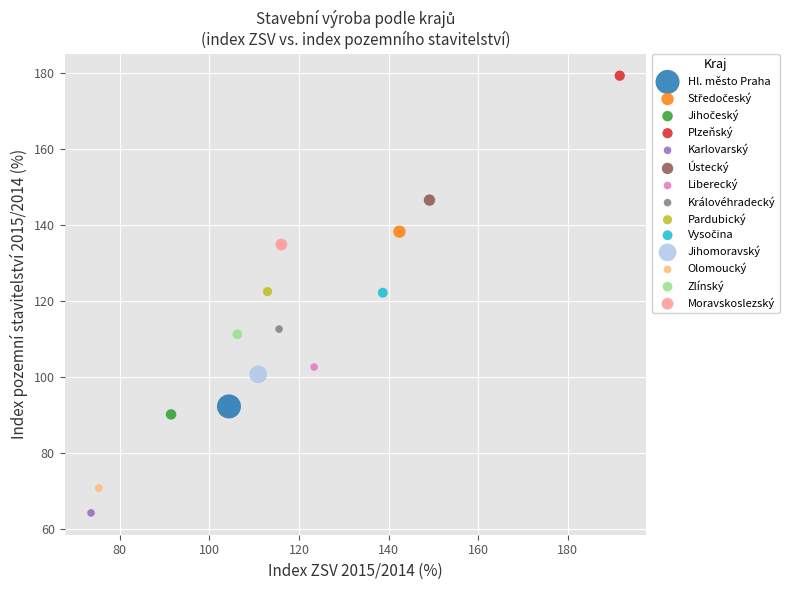

Which series contains the lowest Y value?

Karlovarský